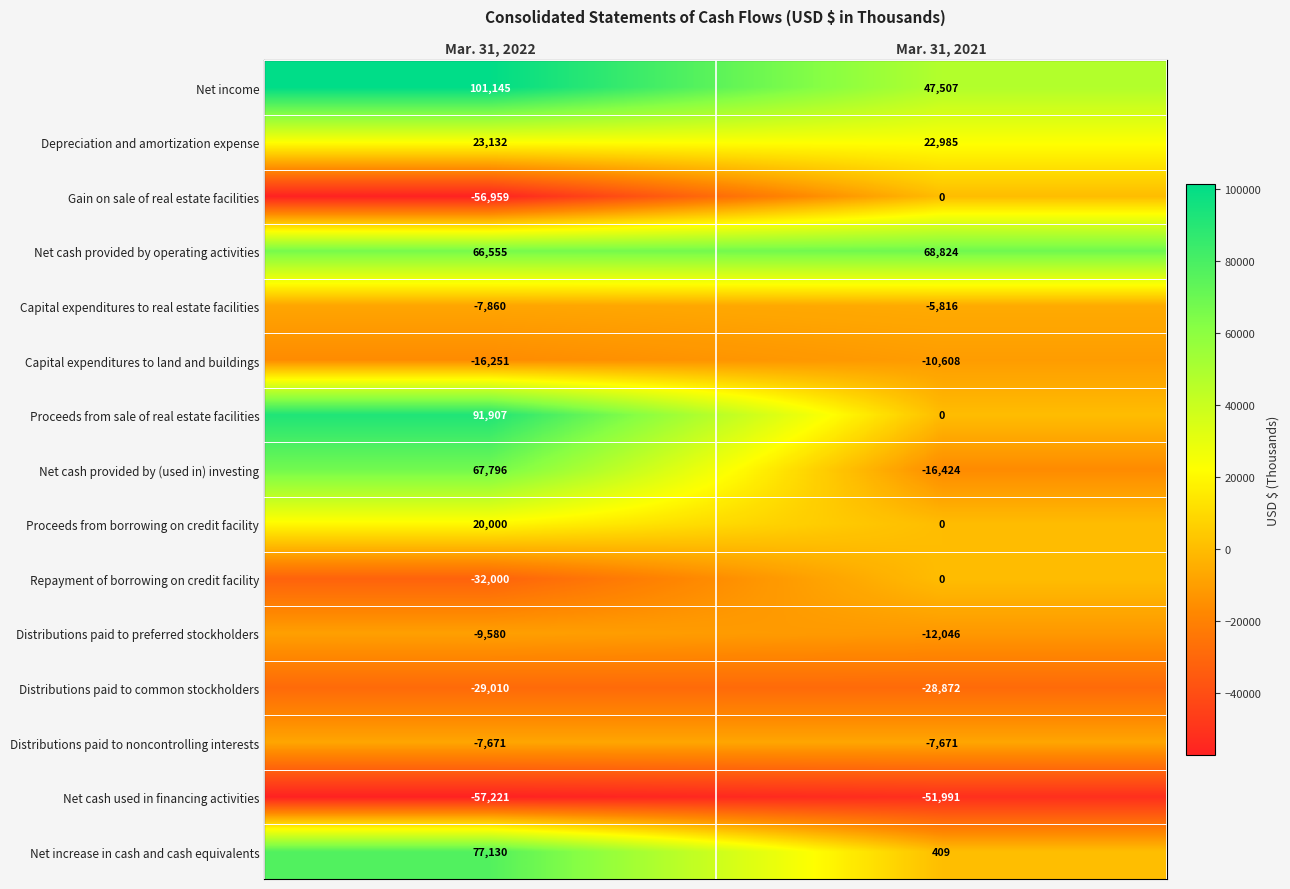

What is the spread (max minus min) of values at Mar. 31, 2021?

120815